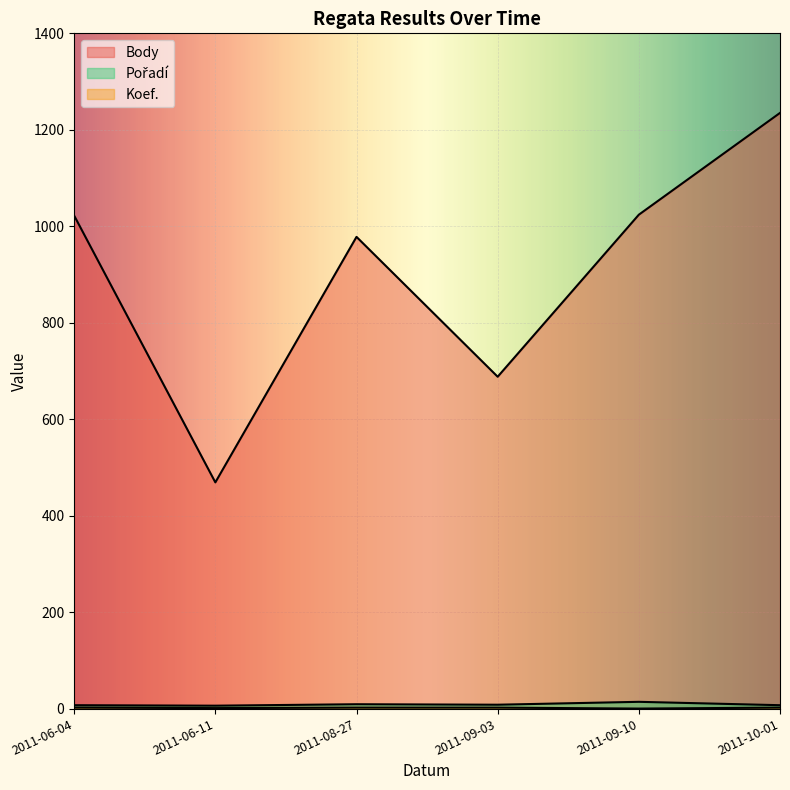

What is the lowest value of the Body series?

469